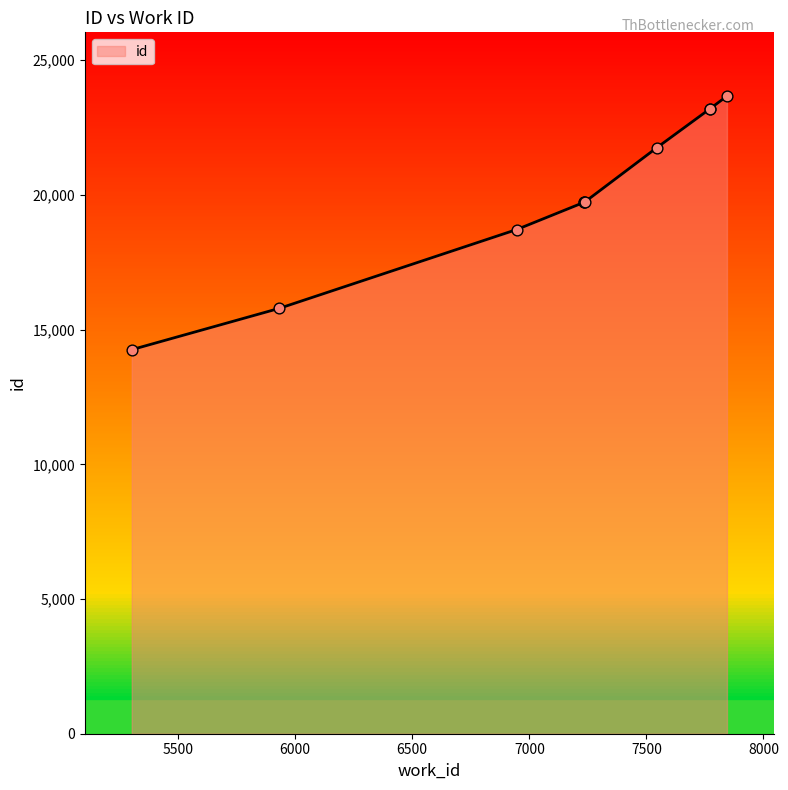

What is the ratio of the value at 7844 to the value at 7544?

1.1